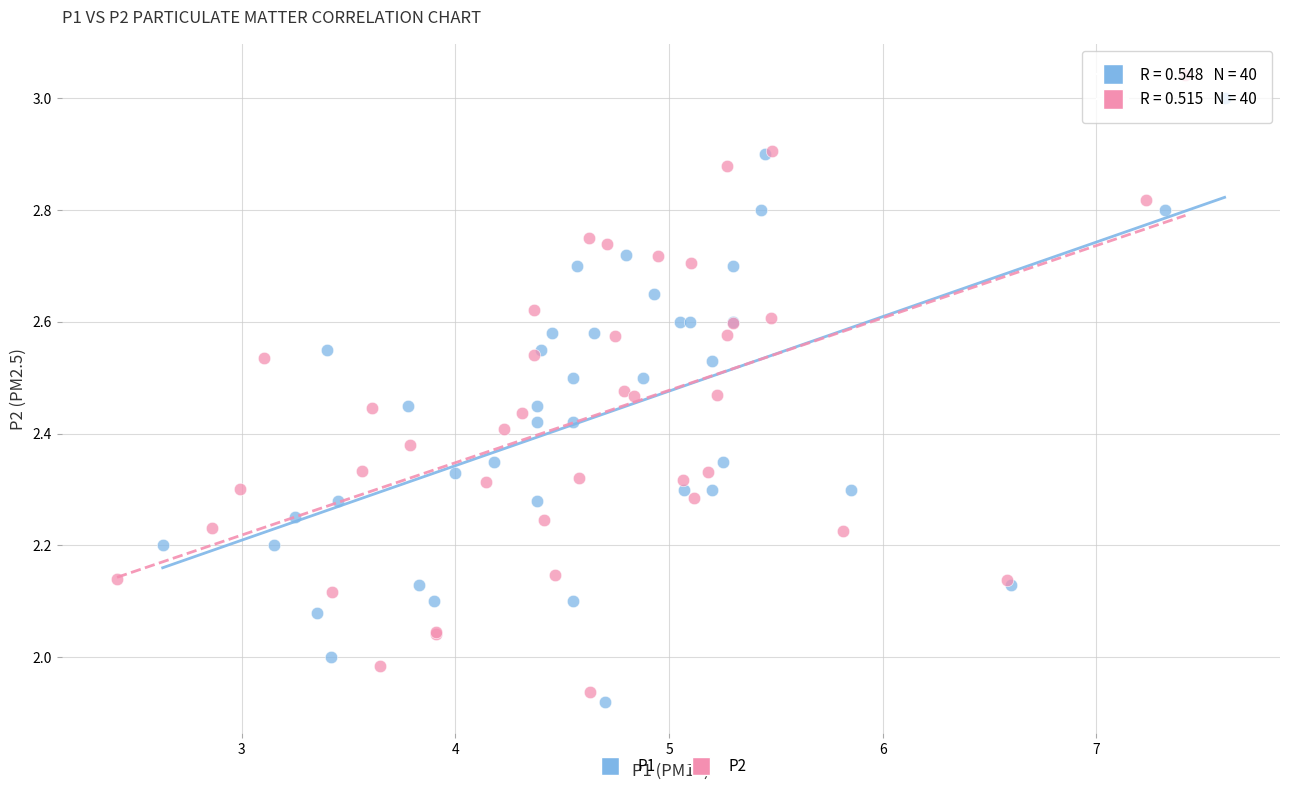

Which series reaches the minimum Y coordinate?

P1